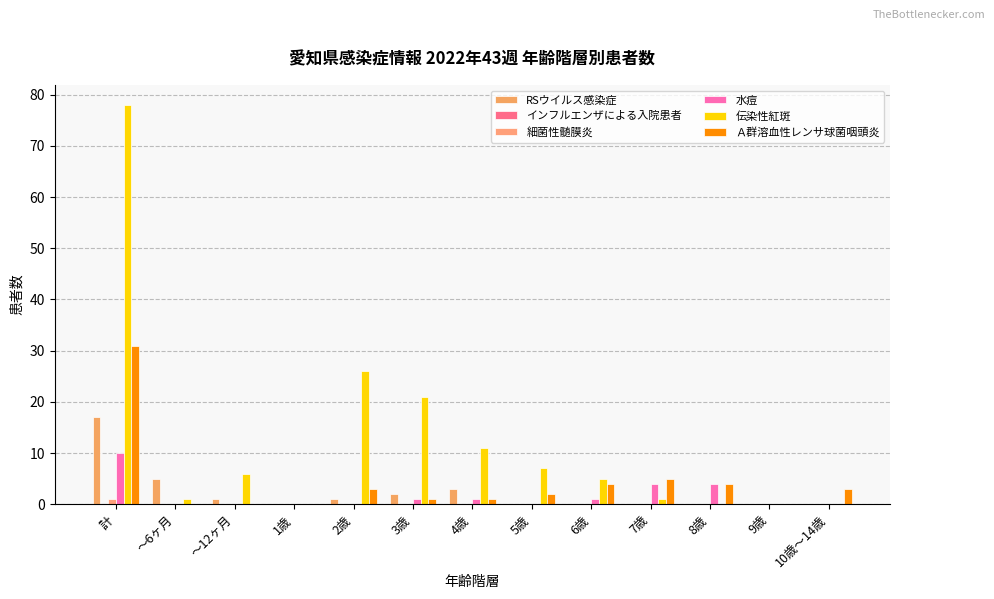

Which series has the largest total across all categories?

伝染性紅斑